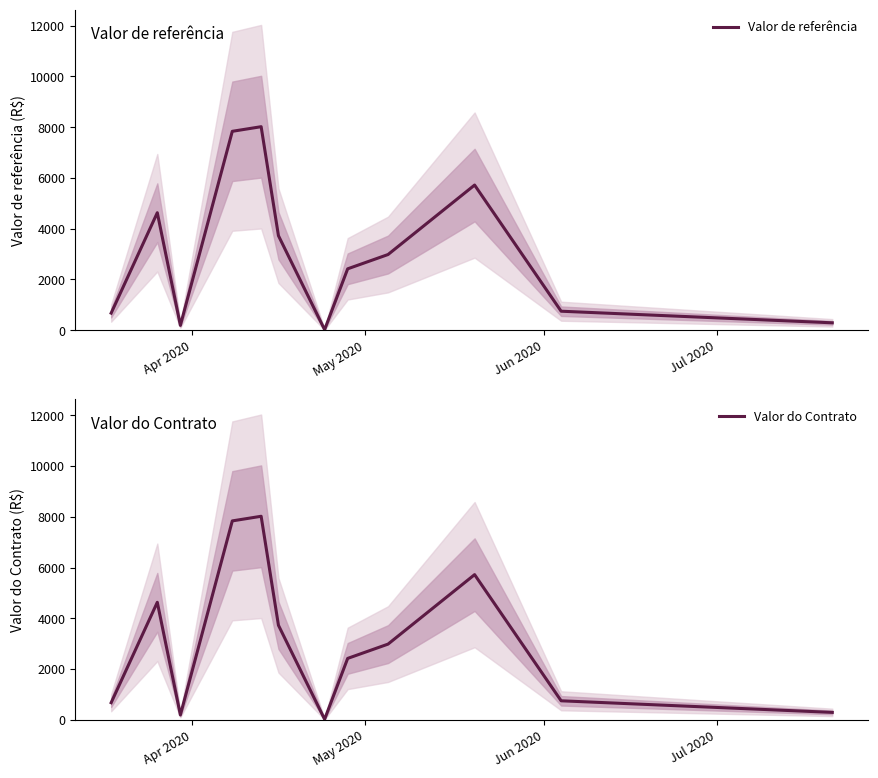

The value of Valor de referência at Jul 2020 is 2588.7. True or false?

False